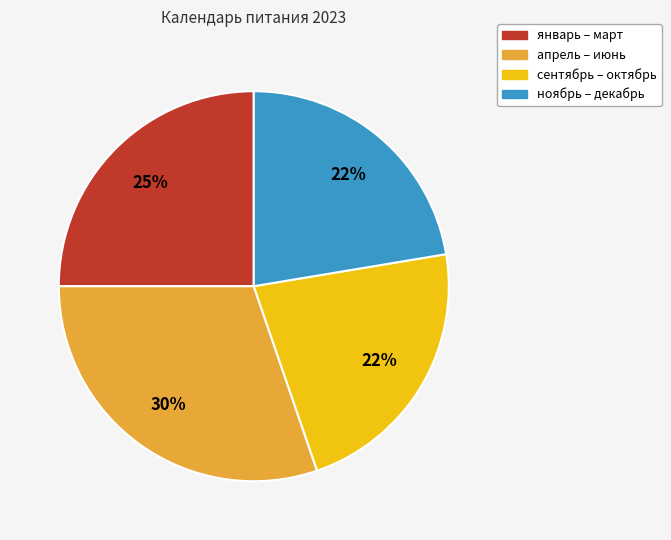

Is there any slice that represents more than half of the pie?

No